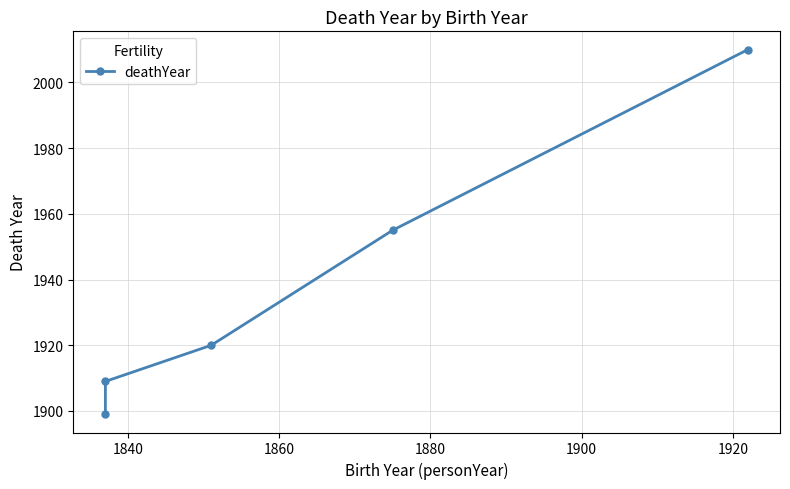

What is the average value?

1939